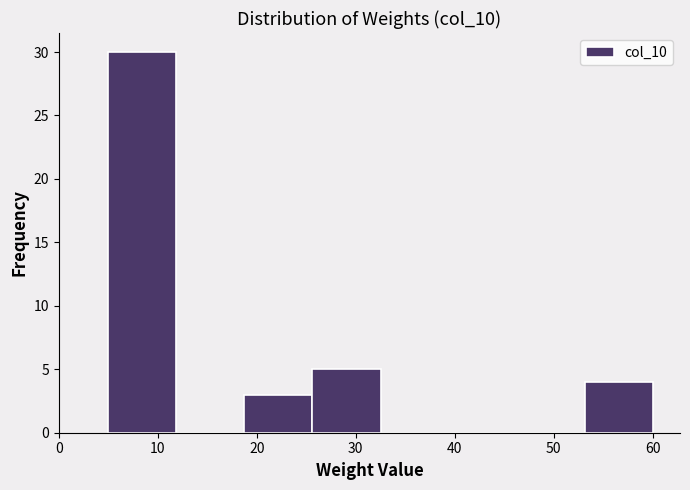

Reading left to right, list every bar in this chart as the range it spans on the x-axis followed by its height. Neither the bar edges nor the heights are printed on the chart, so give them approximately, as read against the axes.

5 to 12: 30
12 to 19: 0
19 to 26: 3
26 to 33: 5
33 to 39: 0
39 to 46: 0
46 to 53: 0
53 to 60: 4